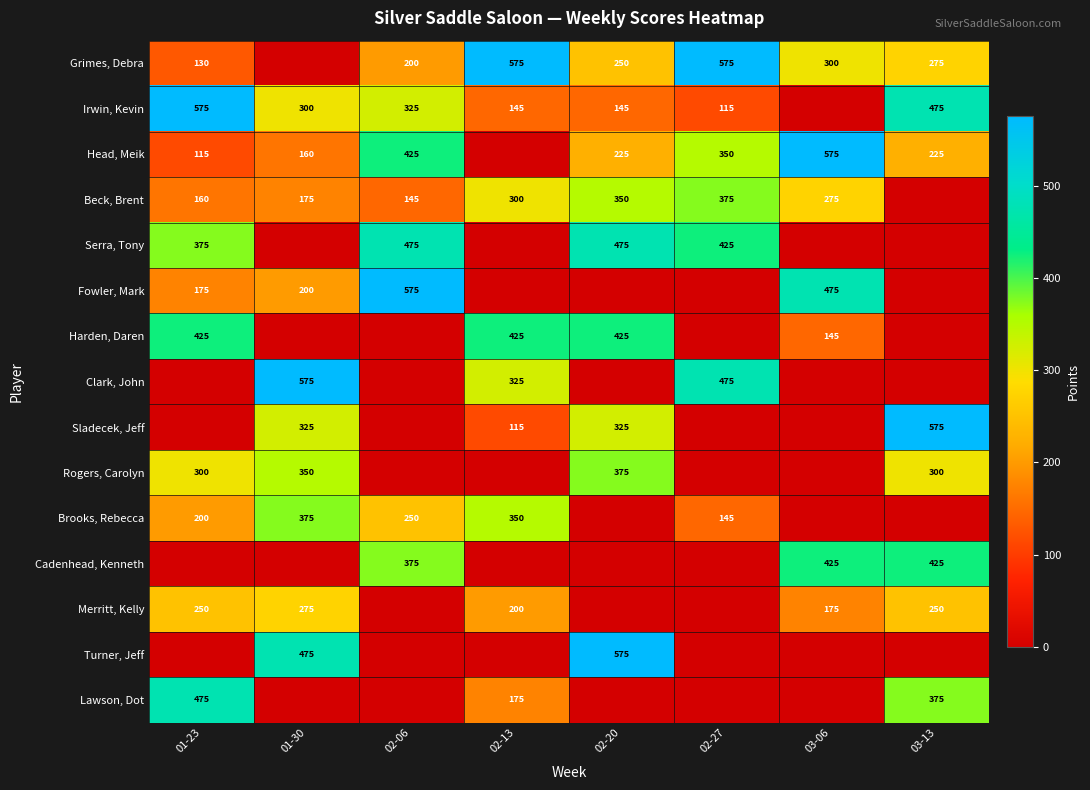

What is the sum of the Grimes, Debra values at 01-23 and 03-06?

430